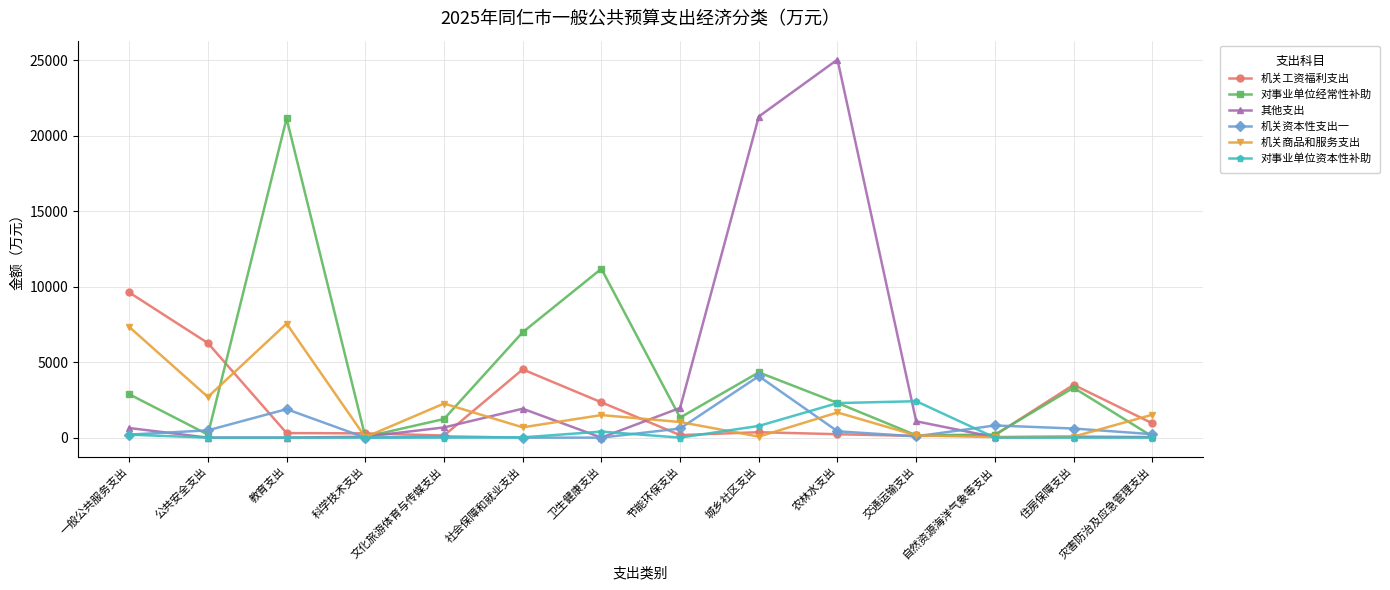

True or false: 机关资本性支出一 has a value of 7277 at 城乡社区支出.

False